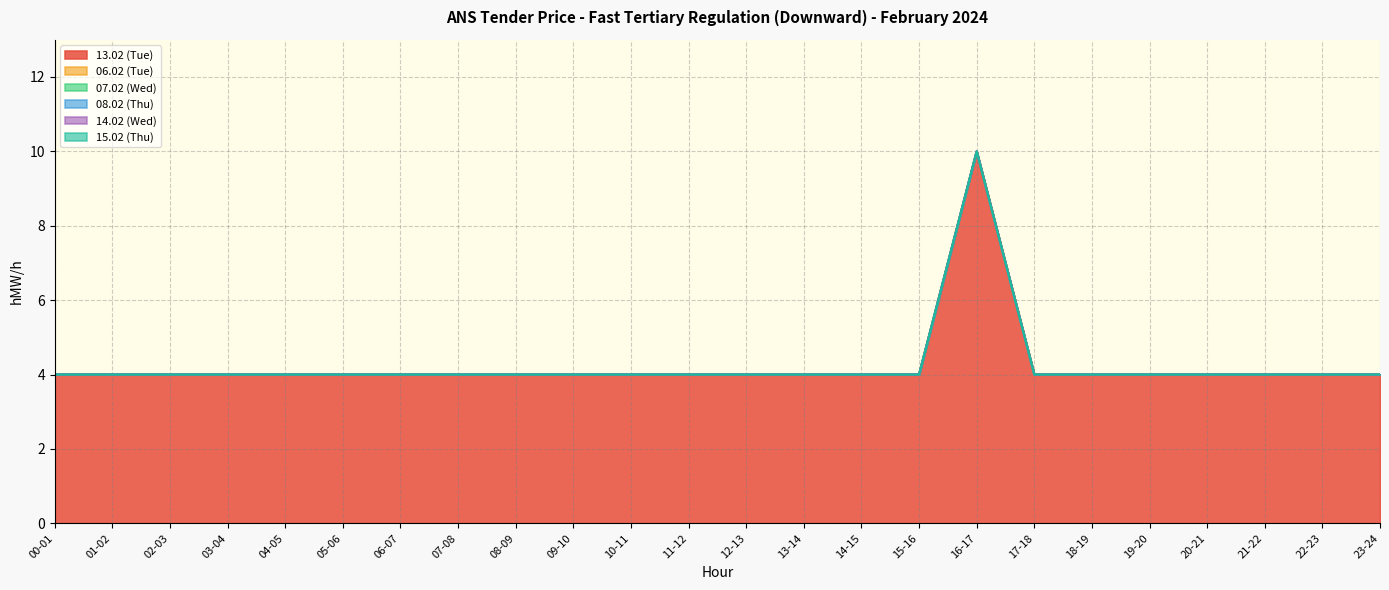

Between 14-15 and 18-19, which series saw the biggest shift?

13.02 (Tue)